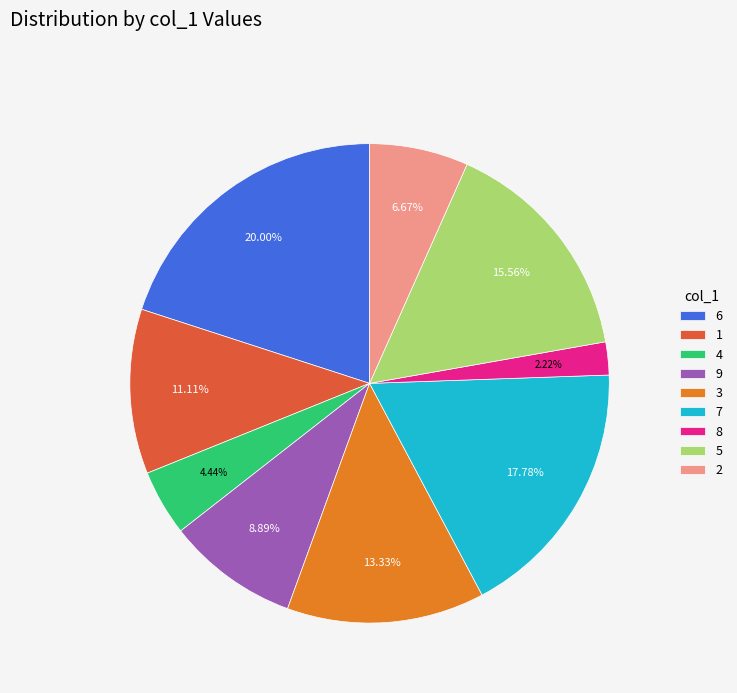

Does 8 represent more than half of the total?

No